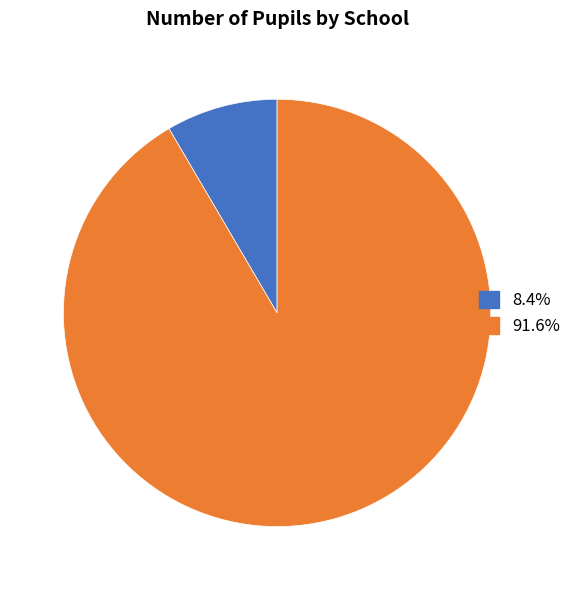

How many segments does this pie chart have?

2